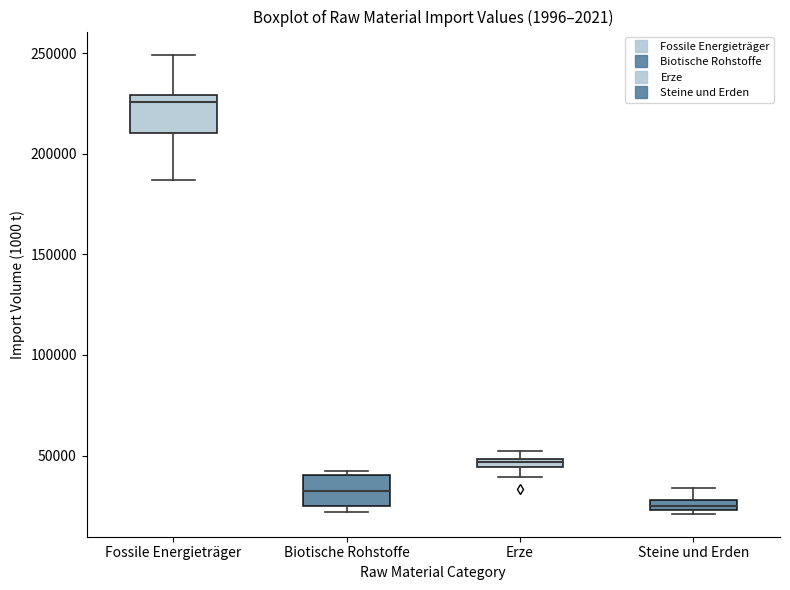

Which box's median line is the highest?

Fossile Energieträger